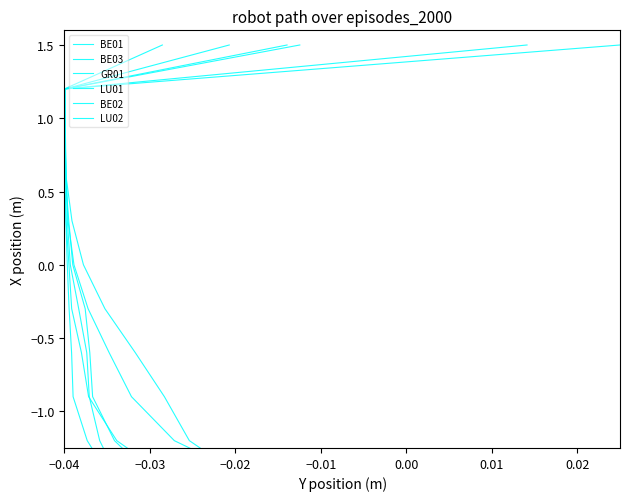

Which series has the widest spread of values?

BE01